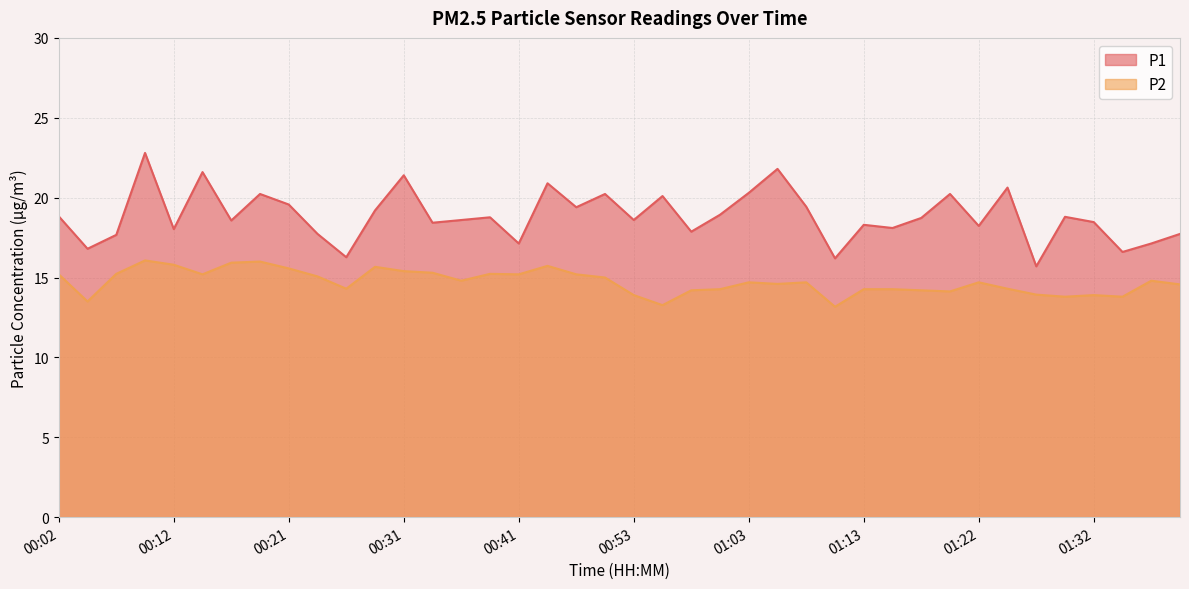

At which label does P1 reach its peak?

00:09